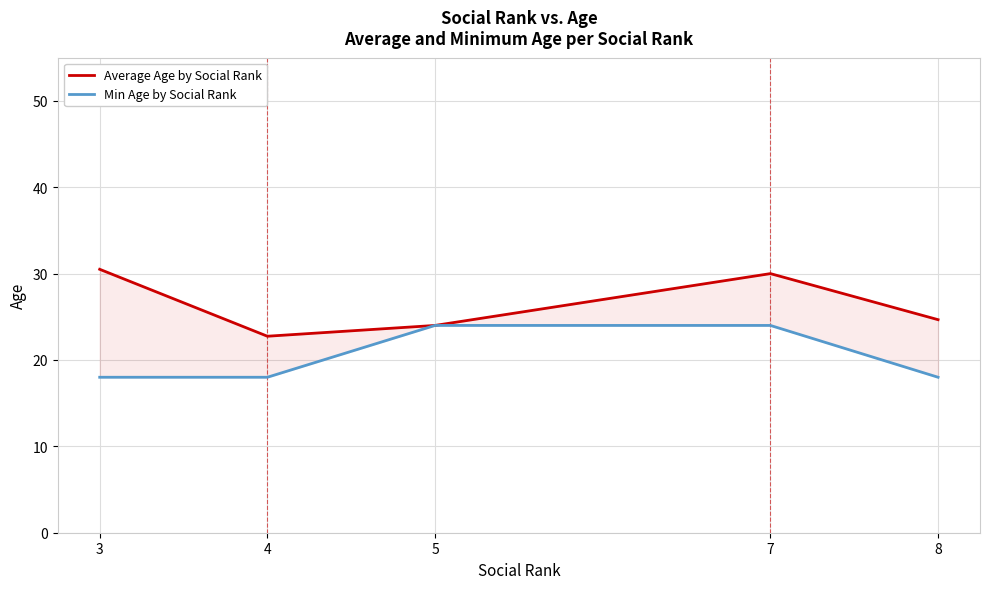

True or false: Min Age by Social Rank and Average Age by Social Rank cross at least once.

False